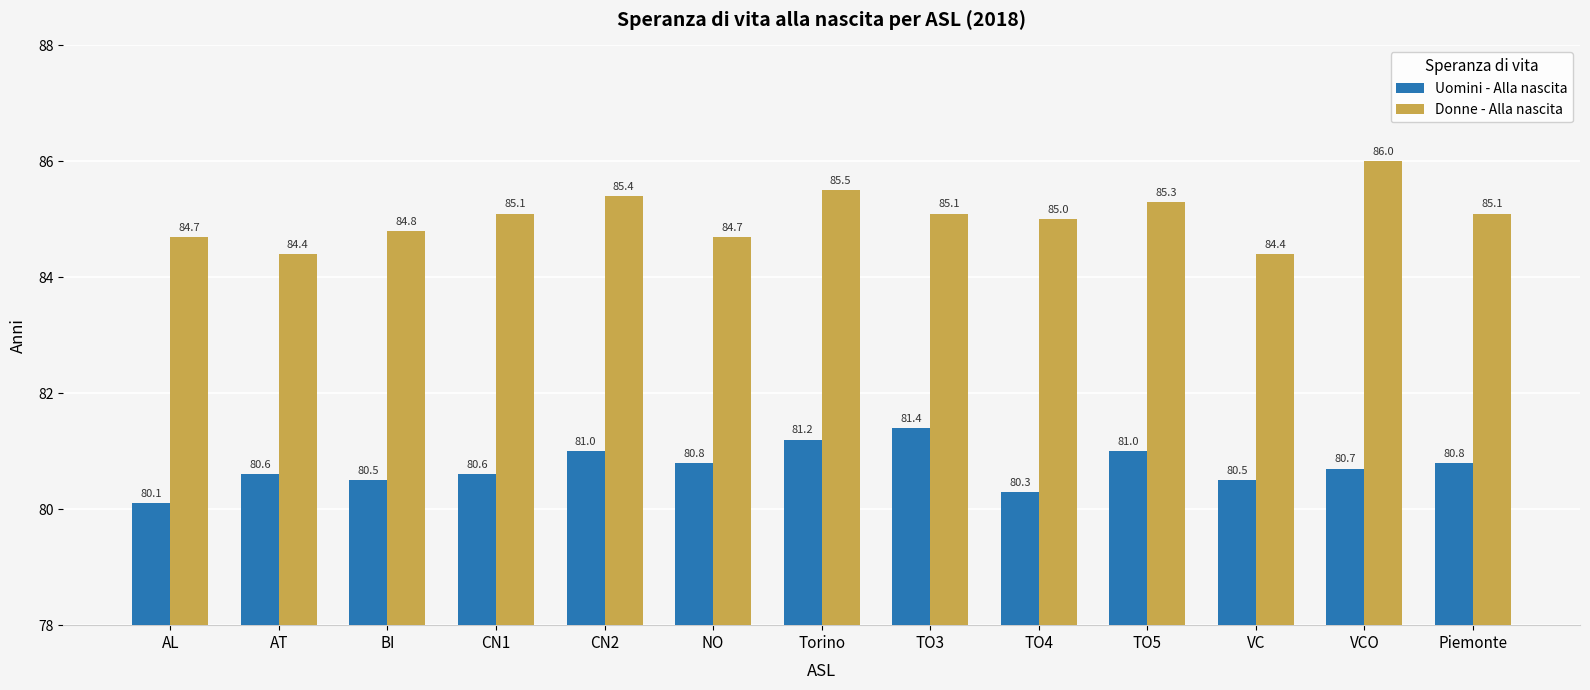

List the series in order of their overall mean, highest first.

Donne - Alla nascita, Uomini - Alla nascita